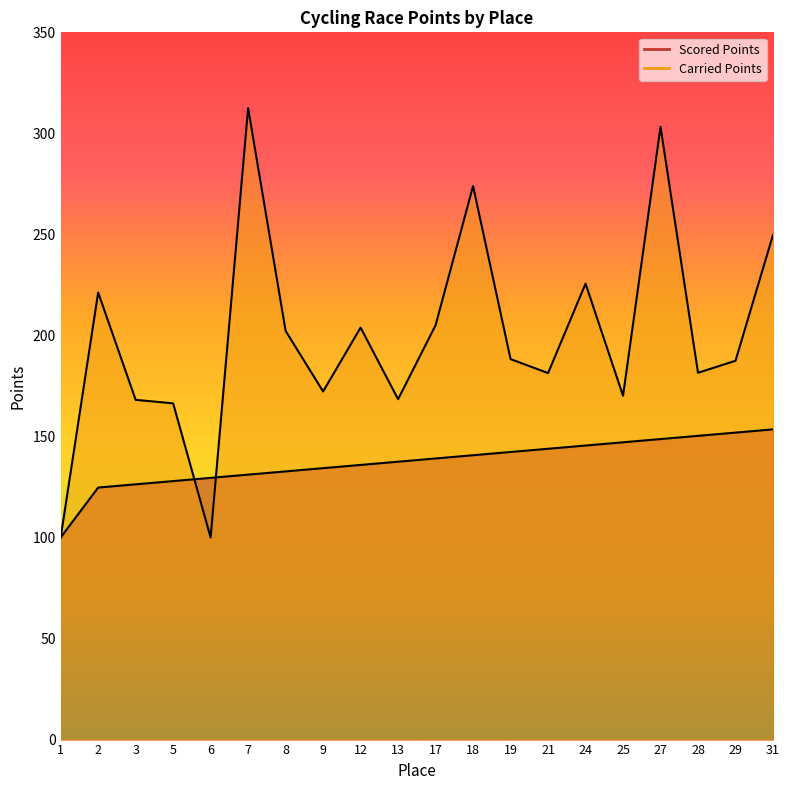

Does the chart have visible grid lines?

No